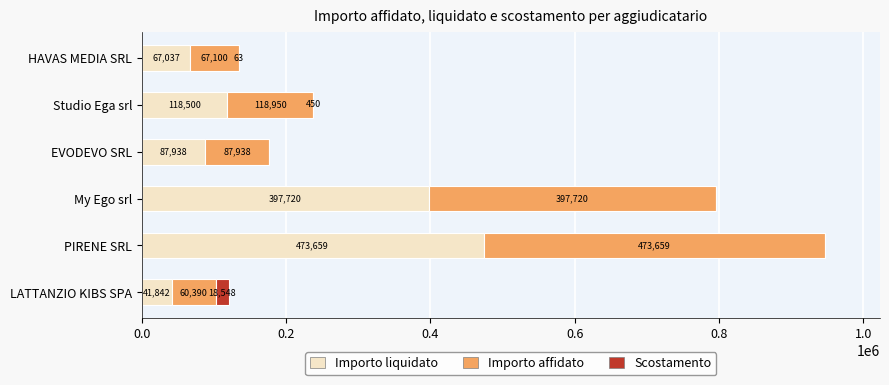

At which category is the sum across all series the highest?

PIRENE SRL